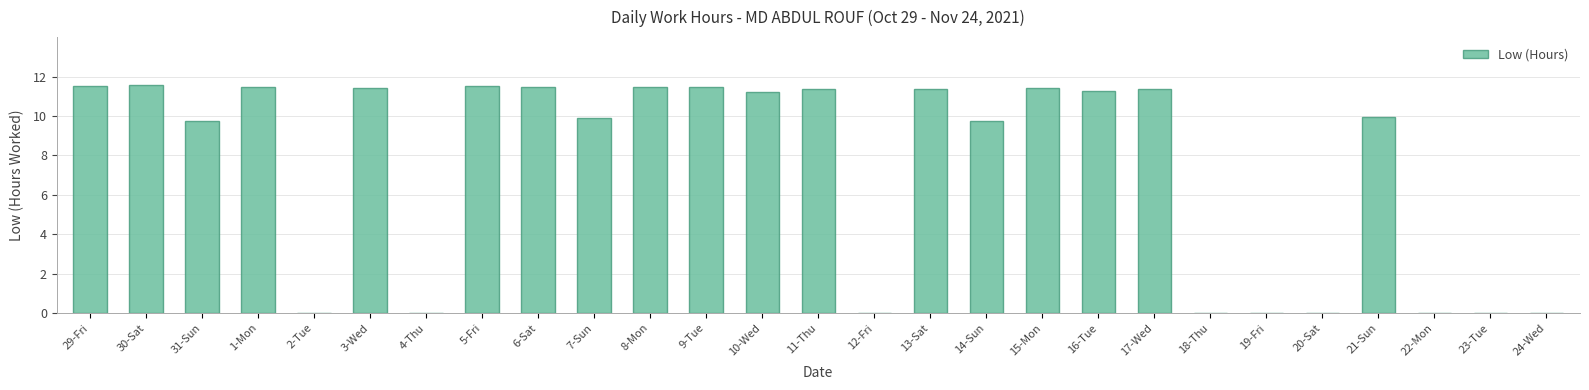

What is the ratio of the value at 30-Sat to the value at 14-Sun?

1.2